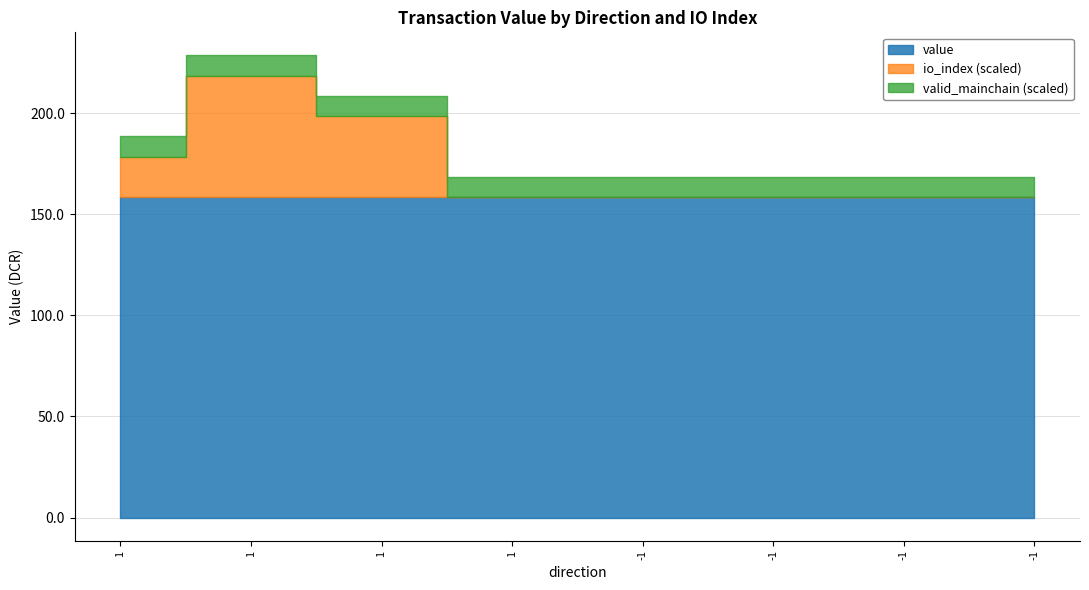

At which category is the sum across all series the highest?

1